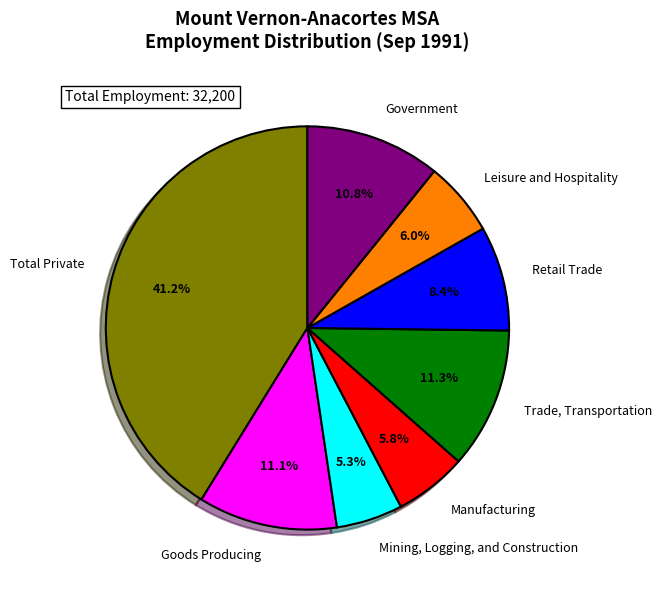

Is Mining, Logging, and Construction the majority of the pie?

No